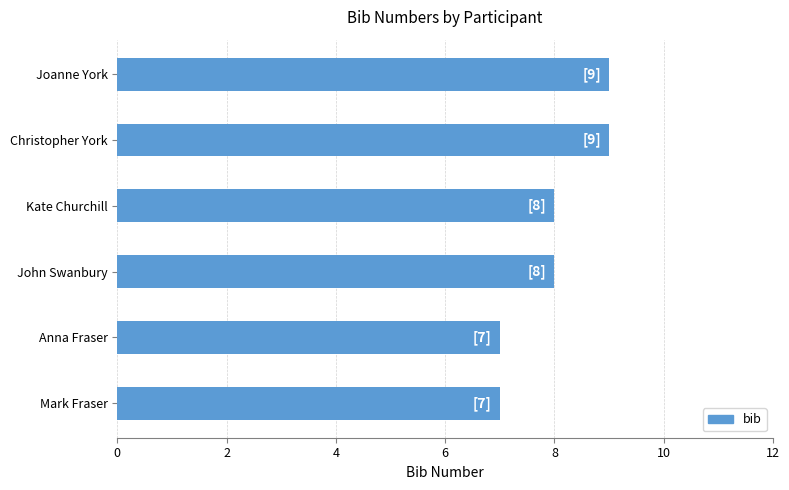

What is the sum of the values at John Swanbury and Anna Fraser?

15